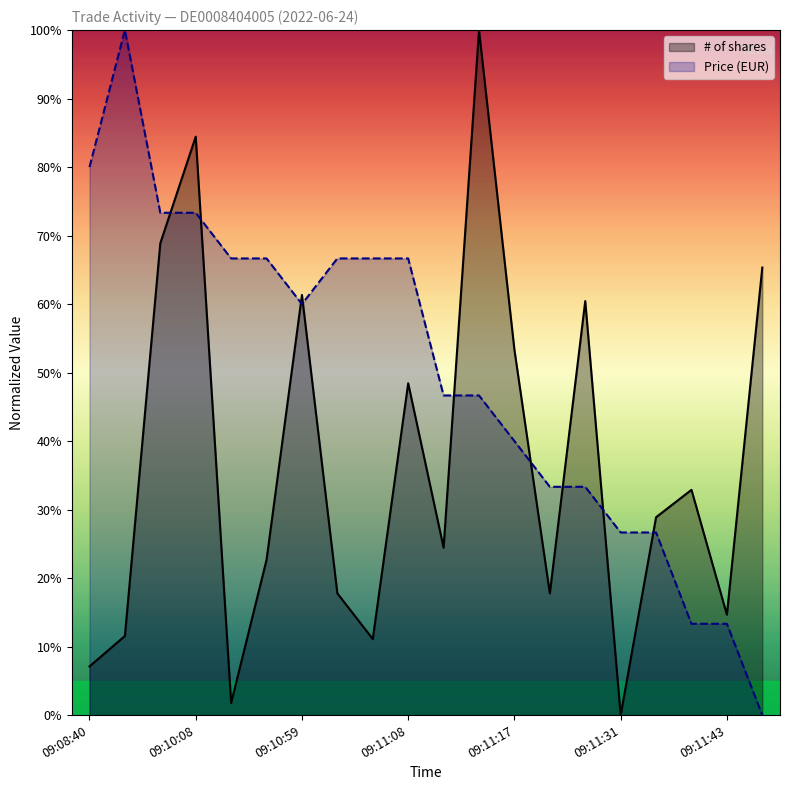

Where is the first local minimum for # of shares?

09:10:09